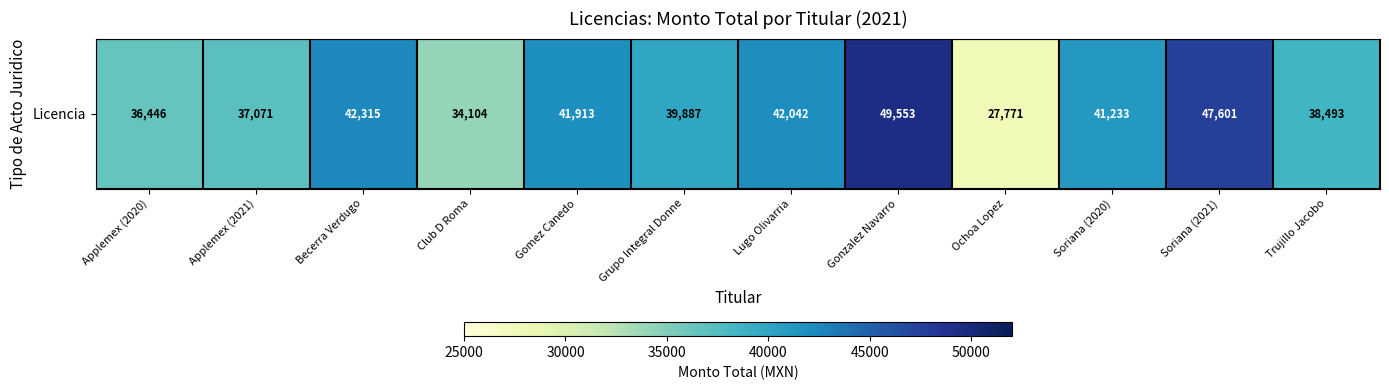

What is the difference between the values at Gomez Canedo and Becerra Verdugo?

402